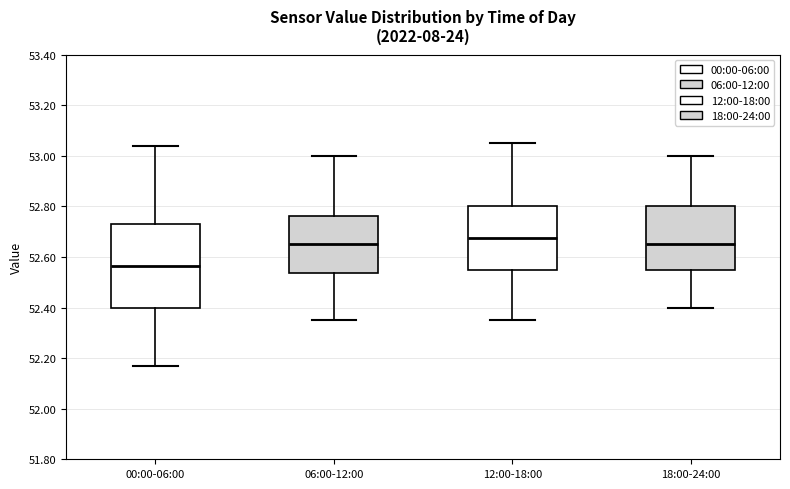

Reading left to right, read every box against the y-axis: the position of its median line, the range the box covers, and the ends of its whiskers. The values are not printed on the chart, so give them approximately, as read against the axis.

00:00-06:00: median 52.56, box 52.40 to 52.74, whiskers 52.18 to 53.04
06:00-12:00: median 52.66, box 52.54 to 52.76, whiskers 52.36 to 53.00
12:00-18:00: median 52.68, box 52.56 to 52.80, whiskers 52.36 to 53.06
18:00-24:00: median 52.66, box 52.56 to 52.80, whiskers 52.40 to 53.00